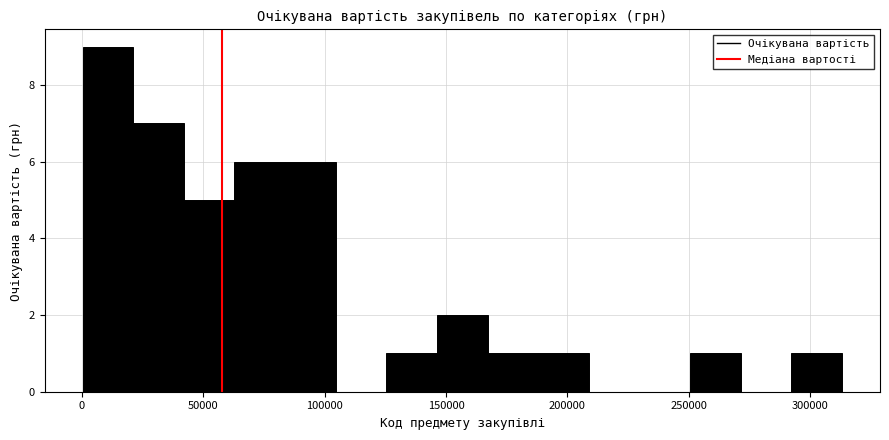

Reading left to right, list every bar in this chart as the range it spans on the x-axis followed by its height. Neither the bar edges nor the heights are printed on the chart, so give them approximately, as read against the axes.

0 to 20000: 9
20000 to 40000: 7
40000 to 65000: 5
65000 to 85000: 6
85000 to 105000: 6
105000 to 125000: 0
125000 to 145000: 1
145000 to 165000: 2
165000 to 190000: 1
190000 to 210000: 1
210000 to 230000: 0
230000 to 250000: 0
250000 to 270000: 1
270000 to 290000: 0
290000 to 315000: 1